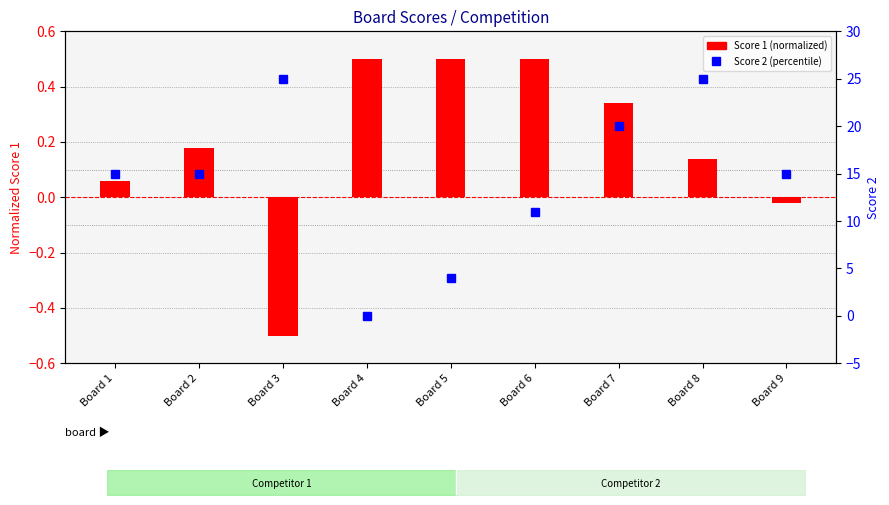

Which series has the widest spread of values?

Score 2 (percentile)